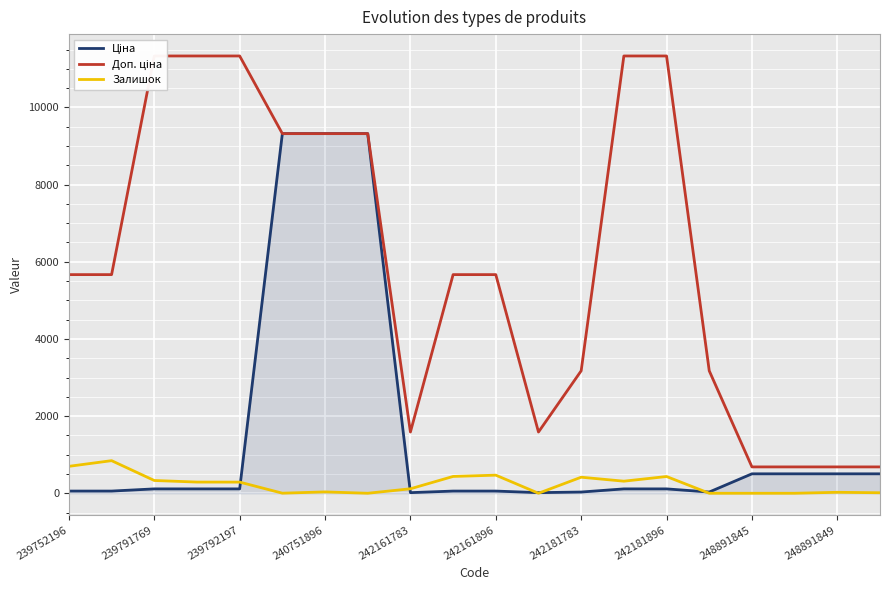

True or false: Залишок and Доп. ціна cross at least once.

False